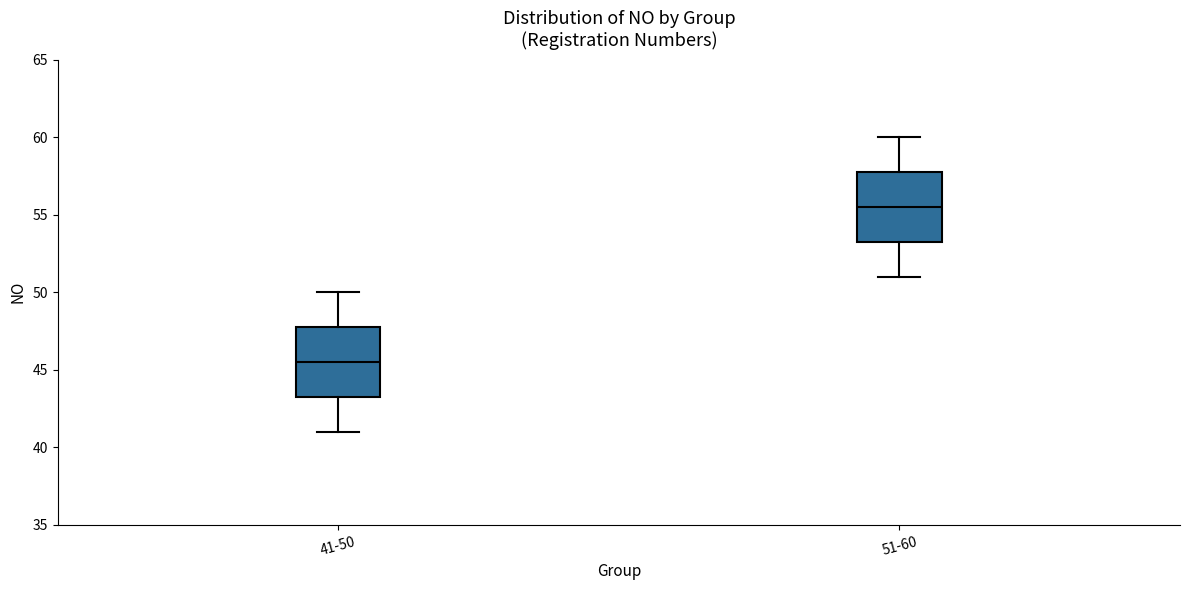

Which box's median line is the lowest?

41-50